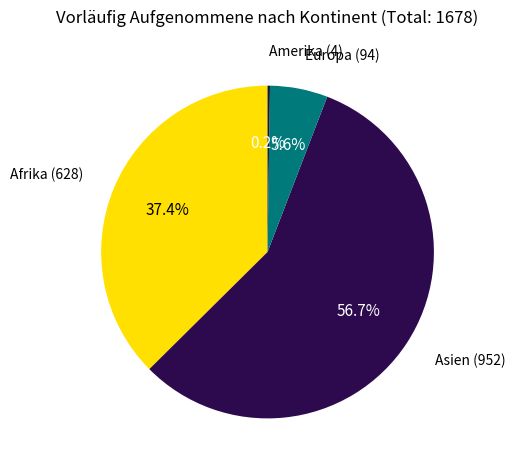

Is there a majority slice in this chart?

Yes